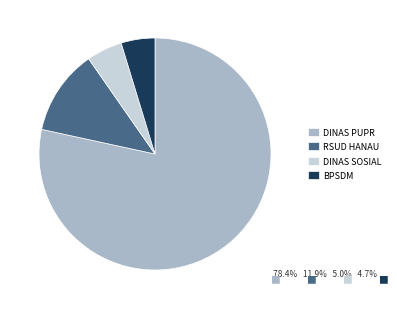

Which has a higher value, RSUD HANAU or DINAS PUPR?

DINAS PUPR